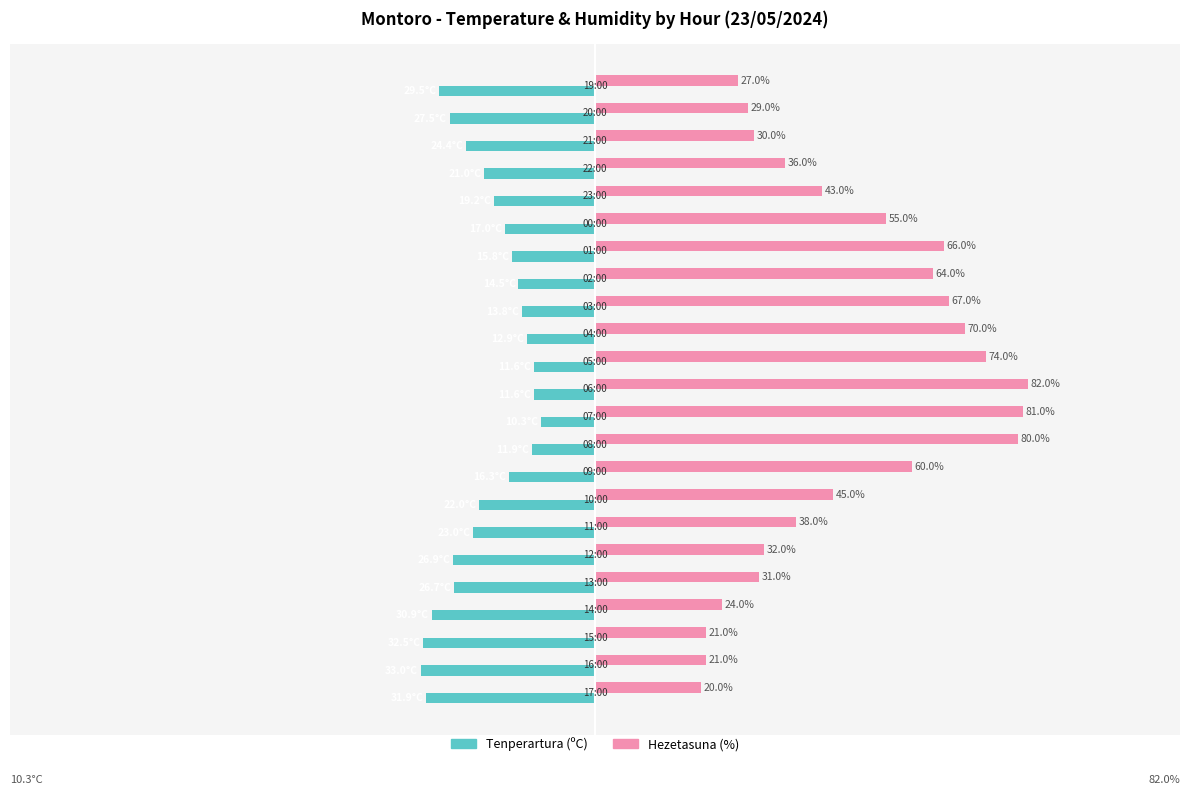

List the series in order of their peak value, highest first.

Hezetasuna (%), Tenperartura (ºC)